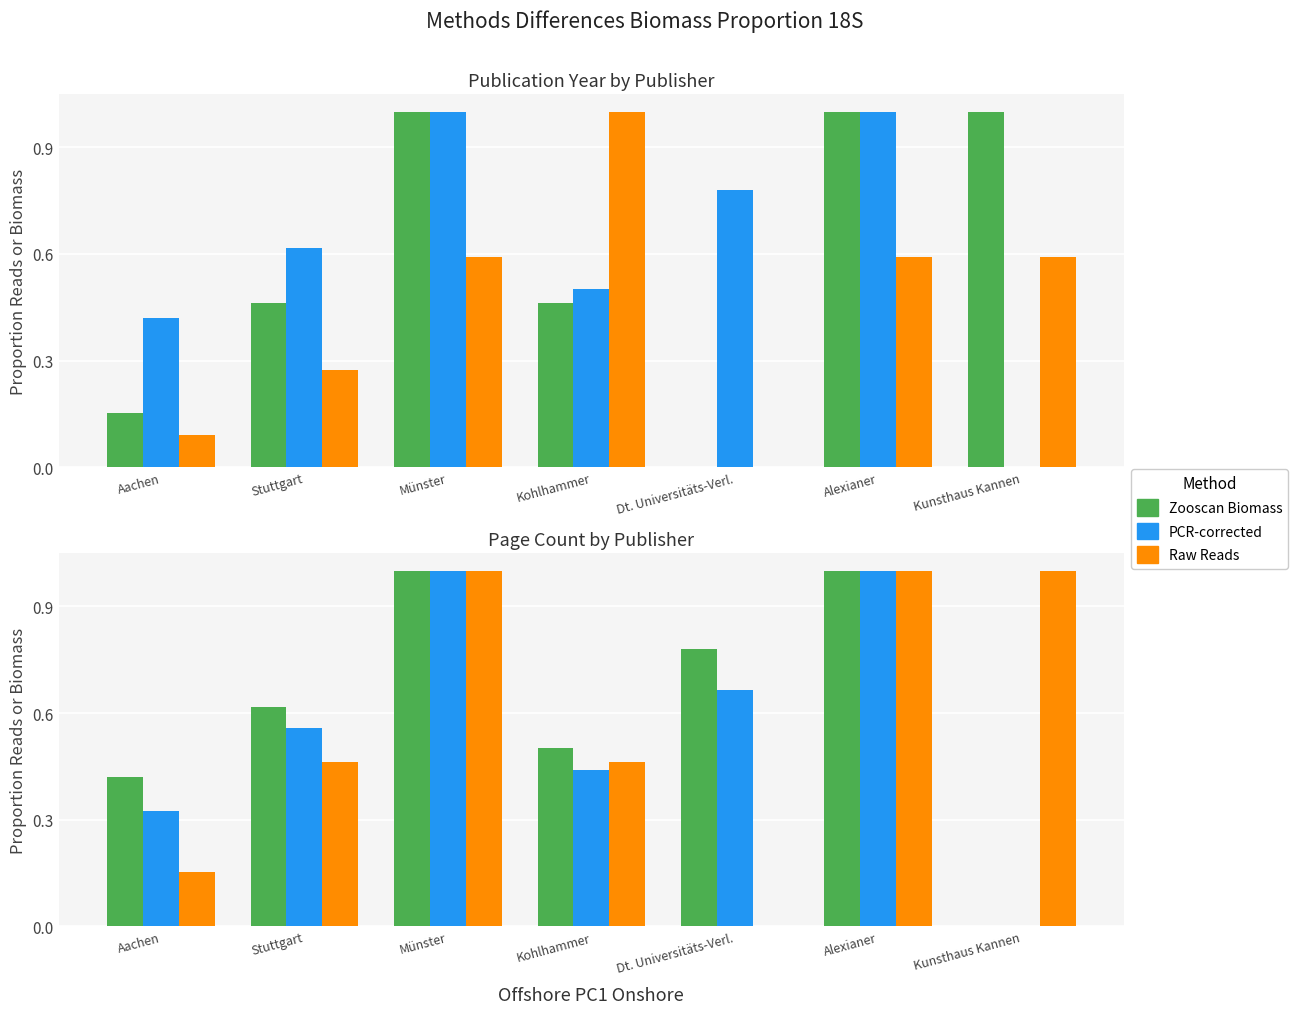

Which label corresponds to the largest value in the chart?

Münster